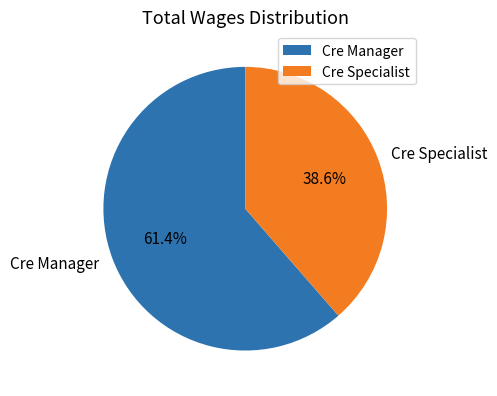

To the nearest percent, what is the difference between the largest and smallest slice percentages?

23%